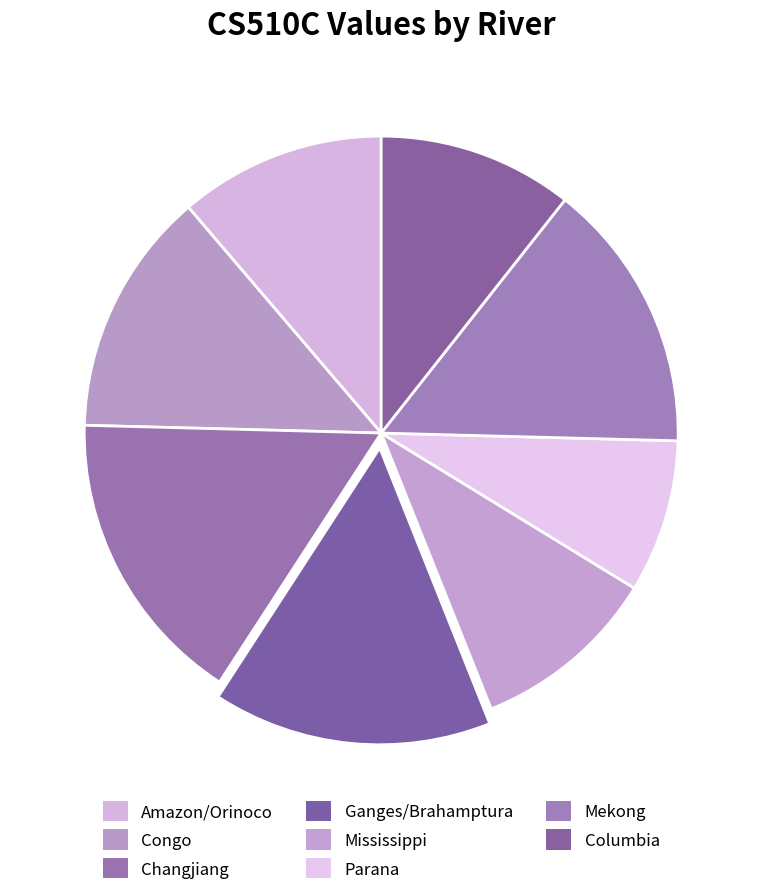

Which category has the biggest portion of the pie?

Changjiang